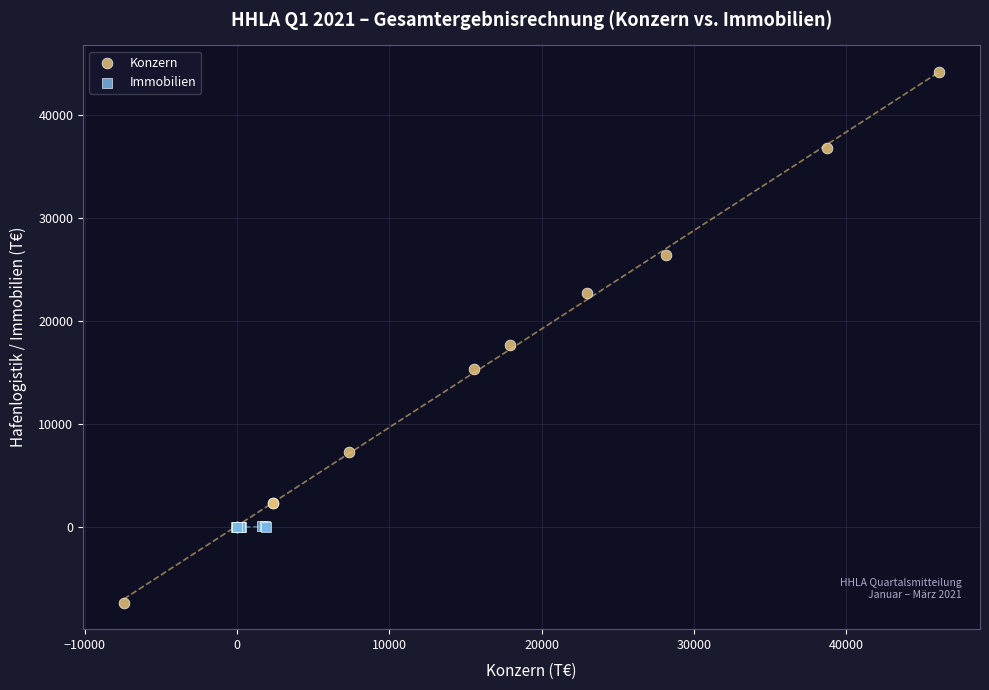

Which series has the widest spread of Y values?

Konzern